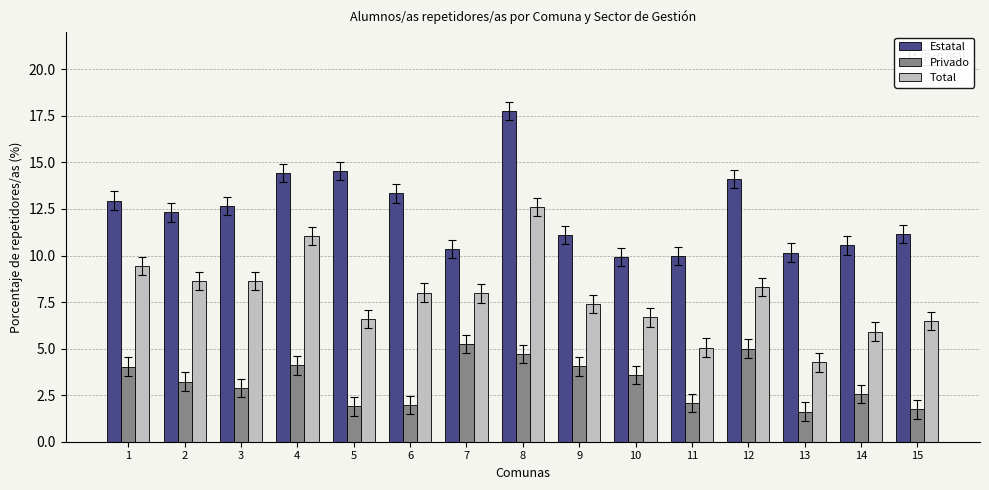

At which category does the chart reach its peak across all series?

8